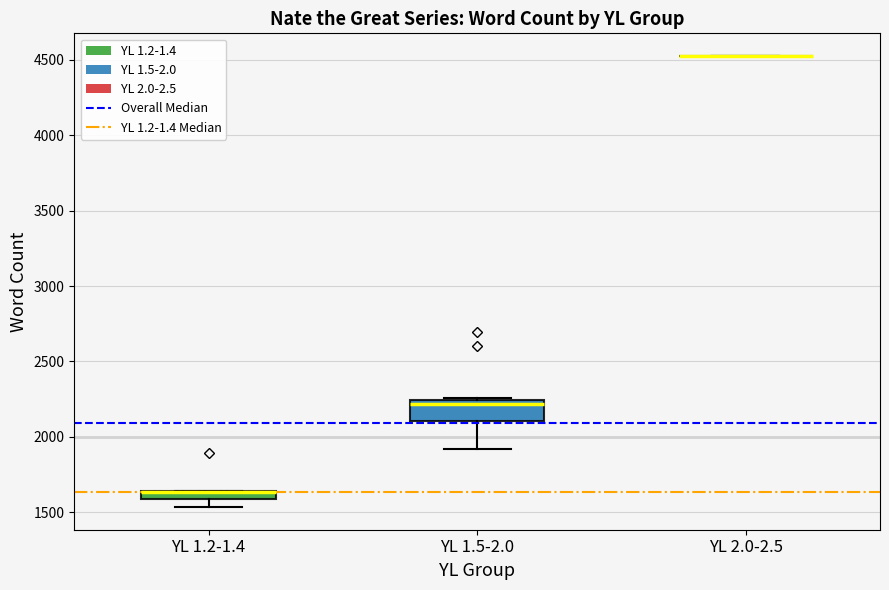

Which box is the tallest, from its lower edge to its upper edge?

YL 1.5-2.0